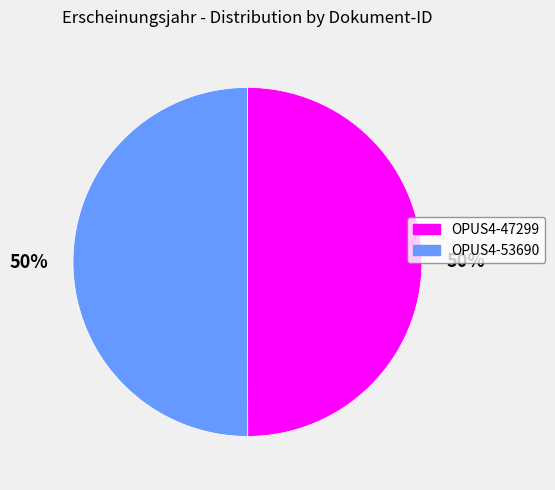

To the nearest percent, what is the average slice percentage?

50%